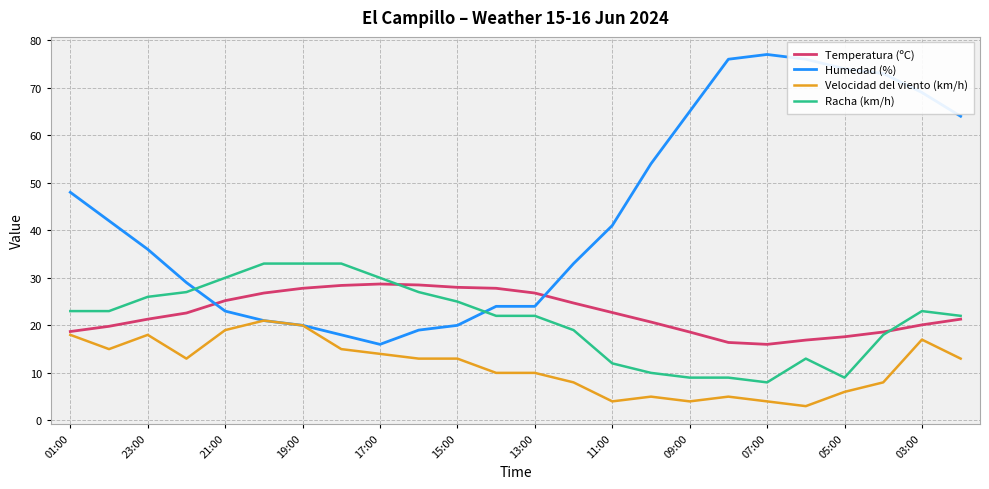

Which series has the largest range (max minus min)?

Humedad (%)